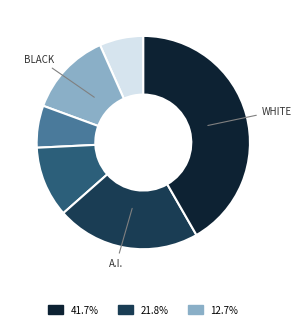

Count the number of slices in the pie.

6